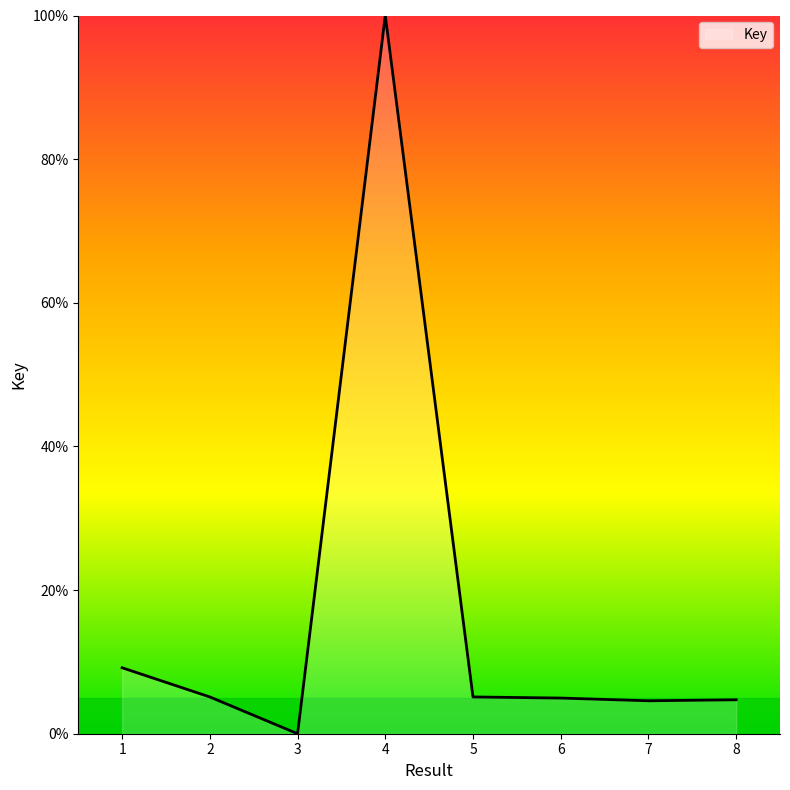

What is the change in value from 1 to 6?

-4.2